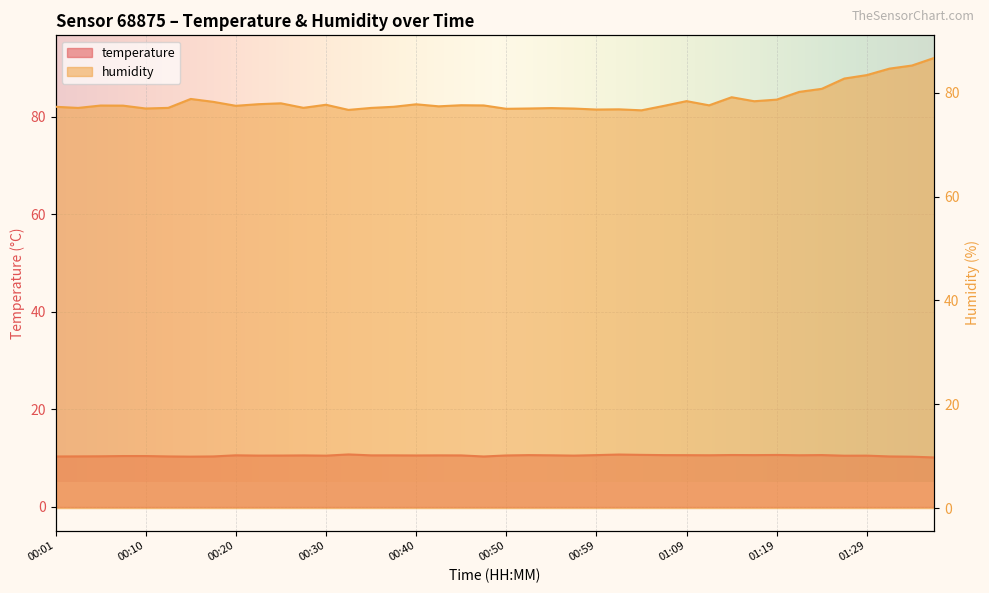

What position from the left is 01:22?

34